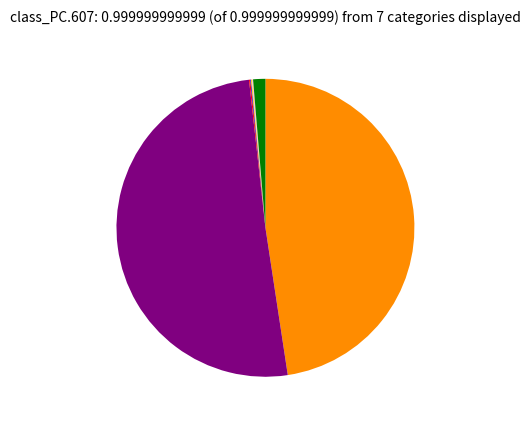

Is there any slice that represents more than half of the pie?

Yes